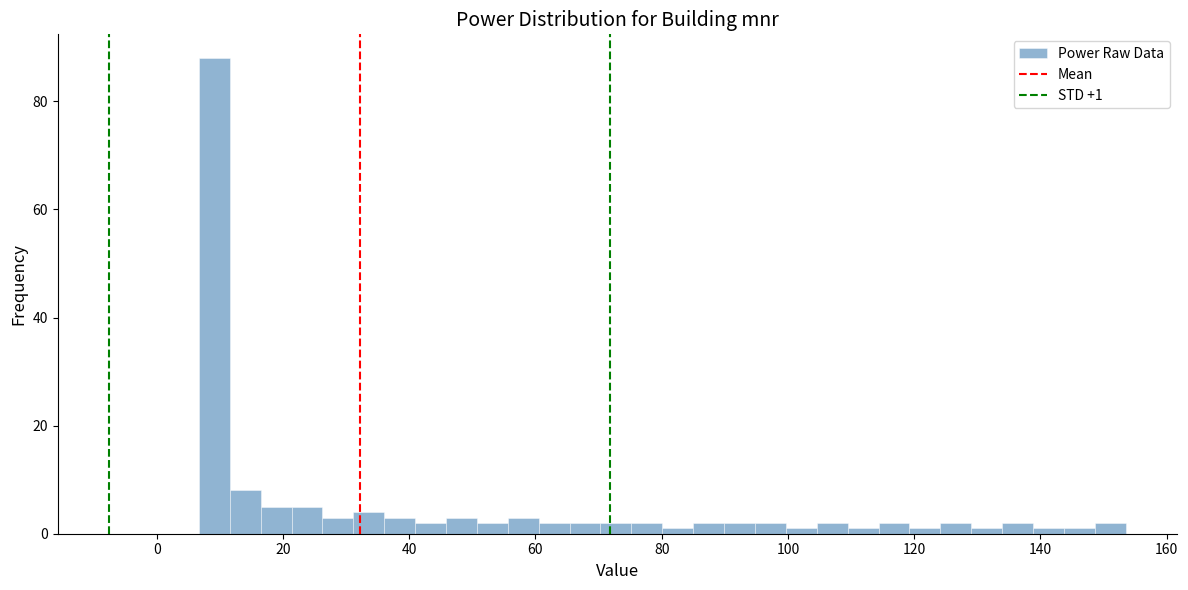

Read against the x-axis, roughly where is the centre of the tallest bar?

10